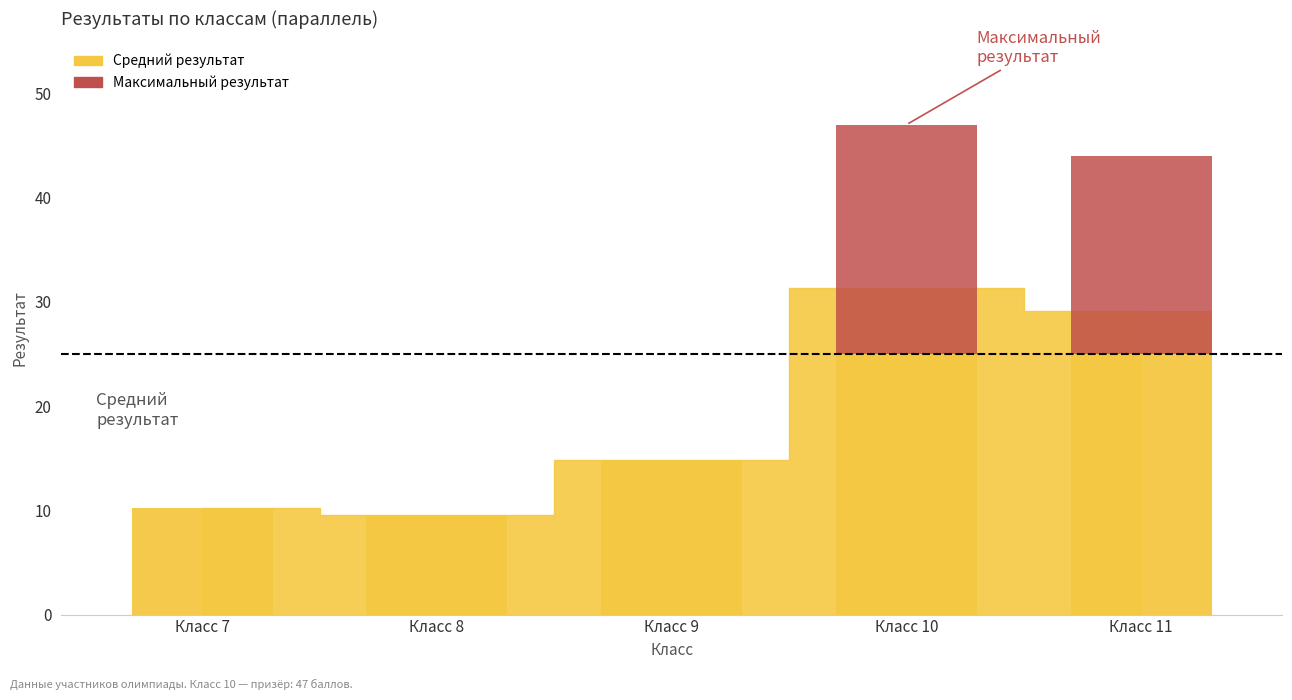

Read the value at Класс 11.

29.1